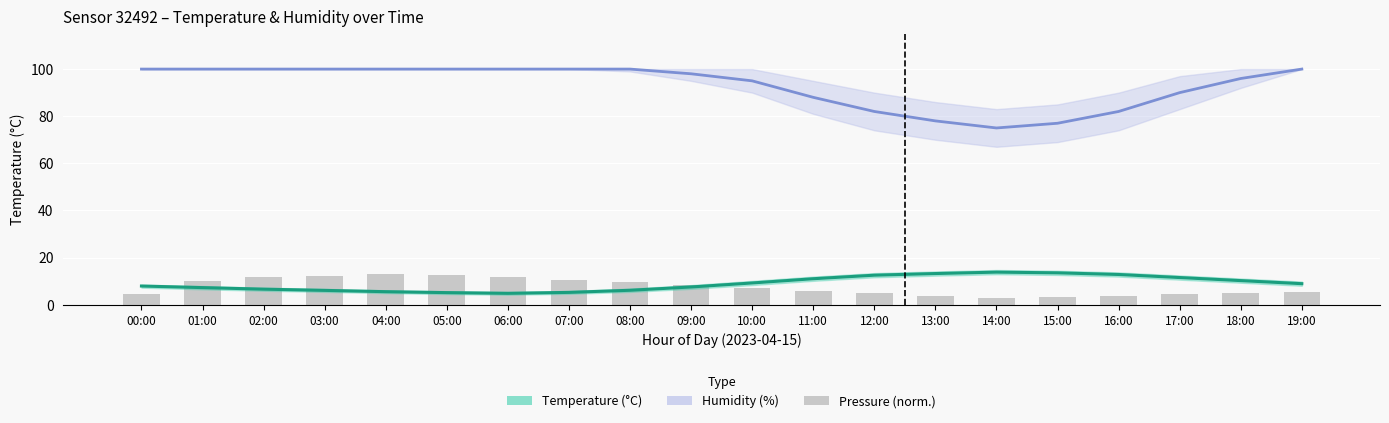

At which category is the sum across all series the highest?

04:00